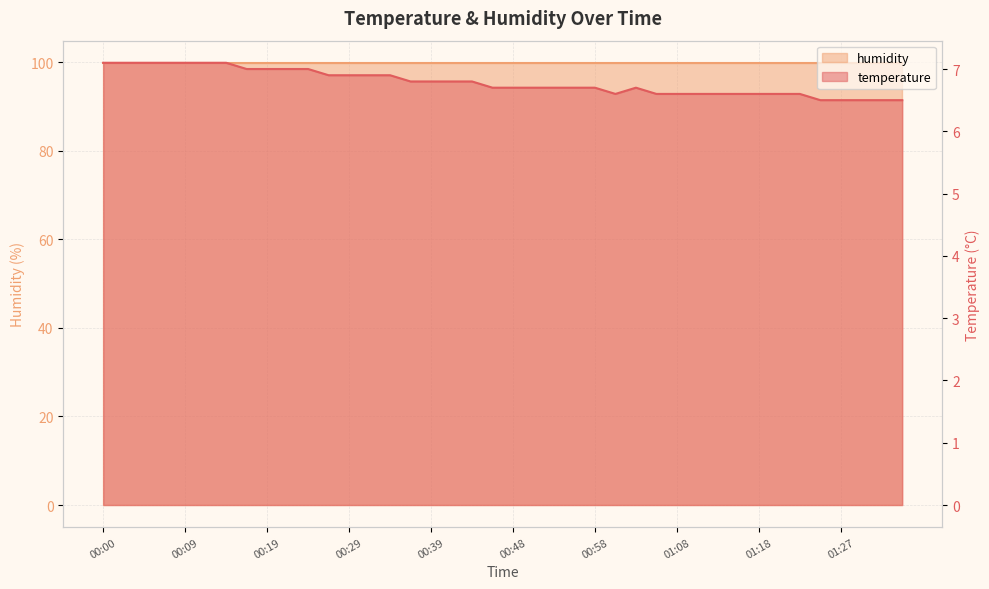

What position from the left is 00:39?

17